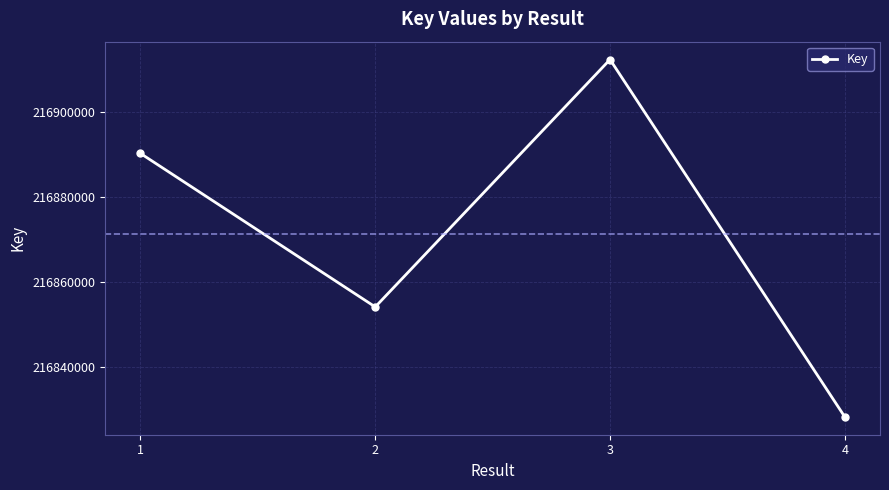

What value does the data have at 3?

216912359